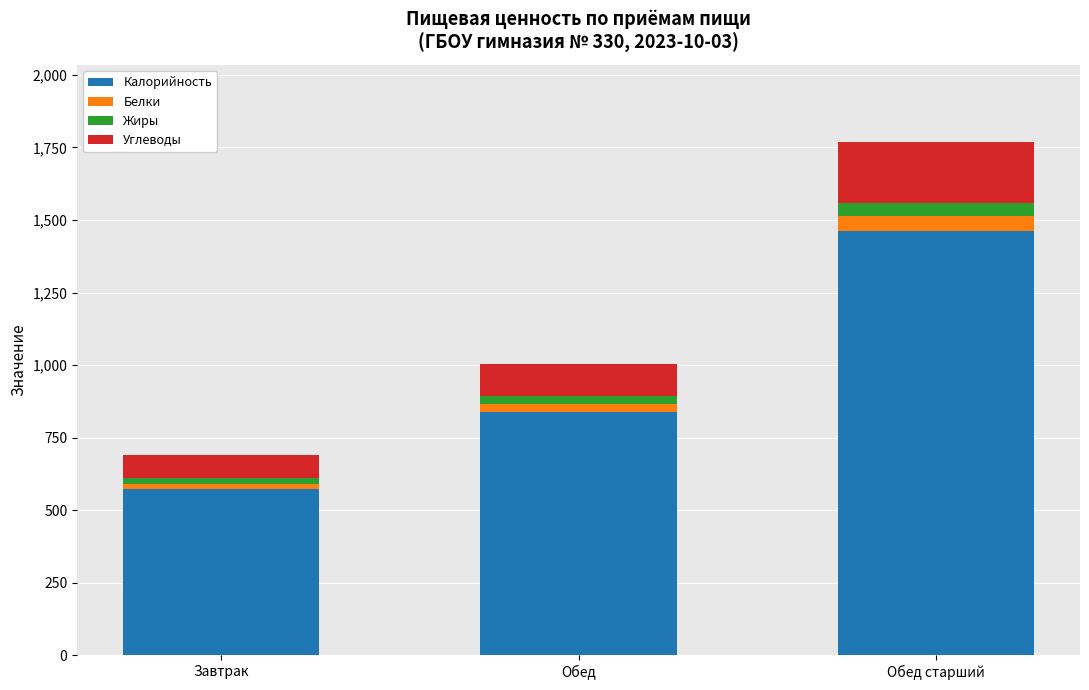

At which category is the sum across all series the highest?

Обед старший